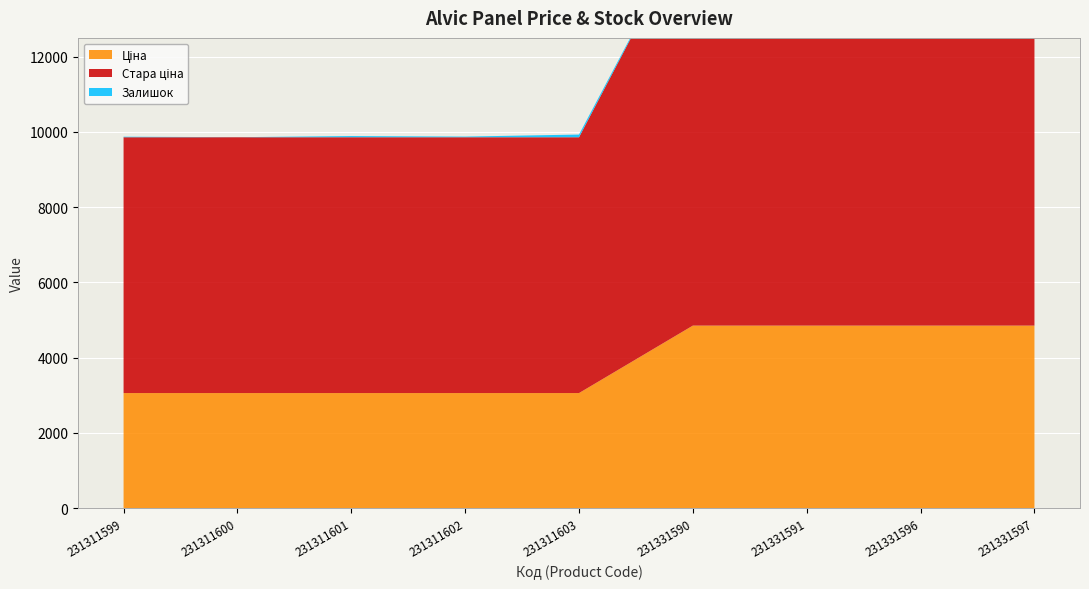

Reading left to right, extract all data points from this chart.

Ціна: 3059.7	3059.7	3059.7	3059.7	3059.7	4853.3	4853.3	4853.3	4853.3
Стара ціна: 6799.2	6799.2	6799.2	6799.2	6799.2	10785.0	10785.0	10785.0	10785.0
Залишок: 15.0	2.0	32.0	18.0	72.0	3.0	2.0	4.0	0.0